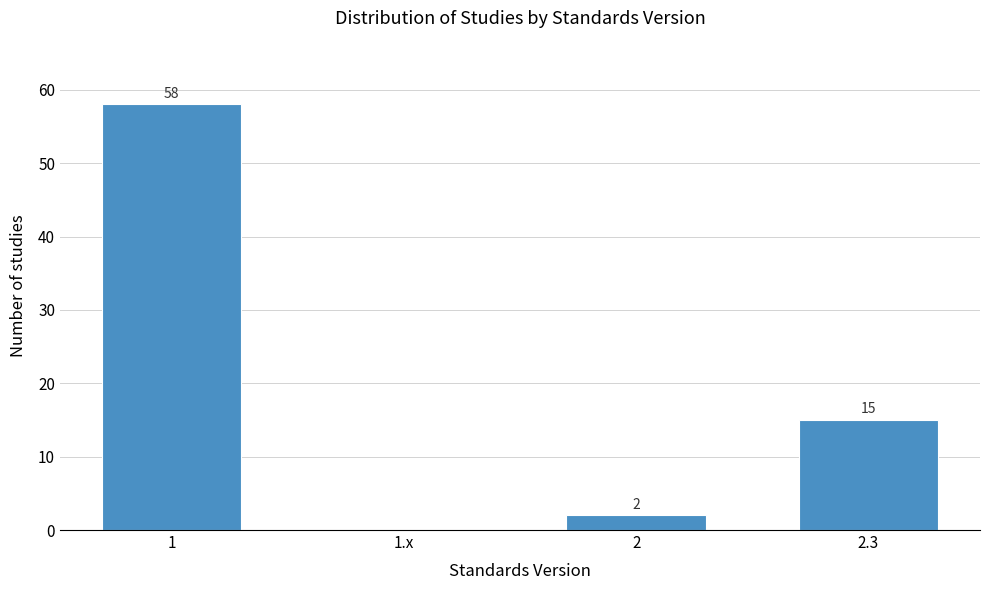

Reading right to left, transcribe all the data shown in this chart.

2.3=15	2=2	1.x=0	1=58